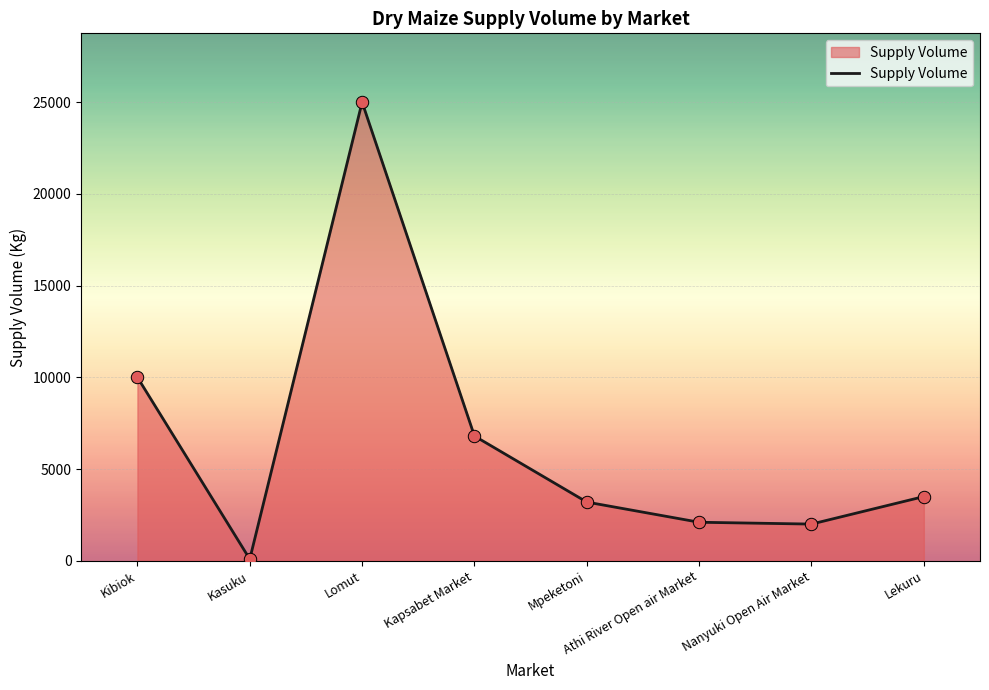

Between Kibiok and Kapsabet Market, which is larger?

Kibiok